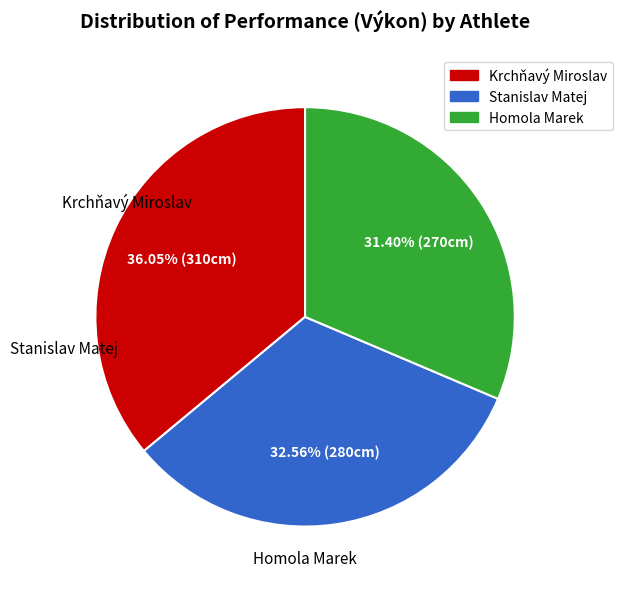

Which has a higher value, Stanislav Matej or Homola Marek?

Stanislav Matej